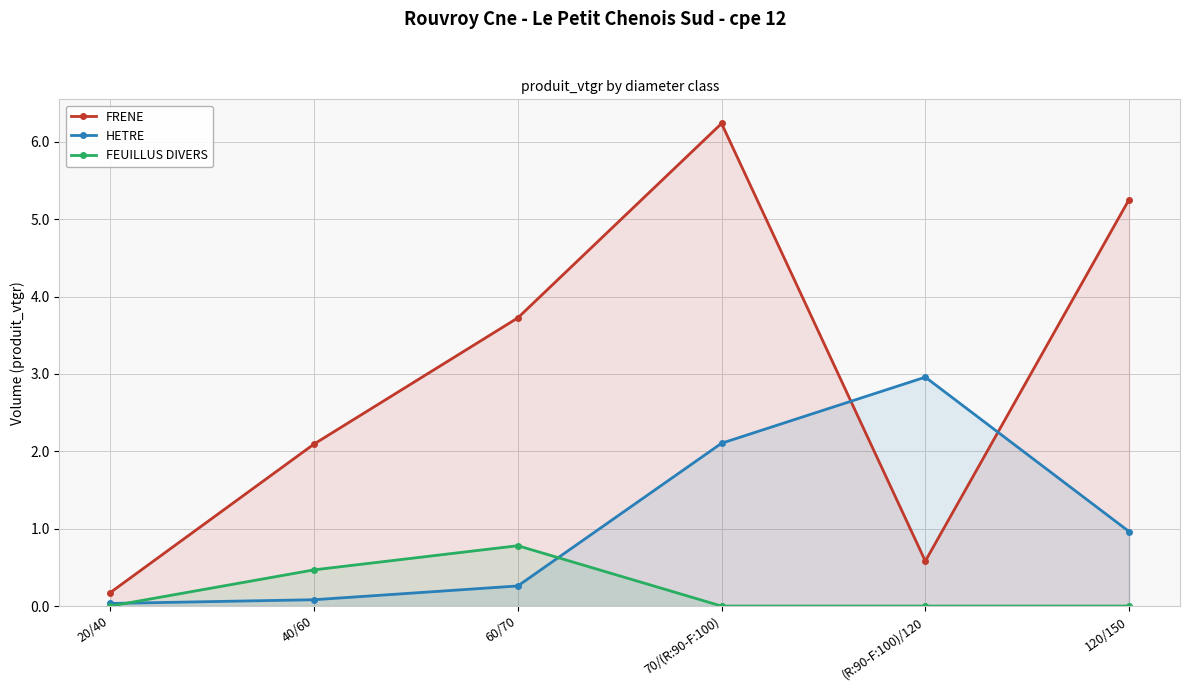

What position from the left is 20/40?

1